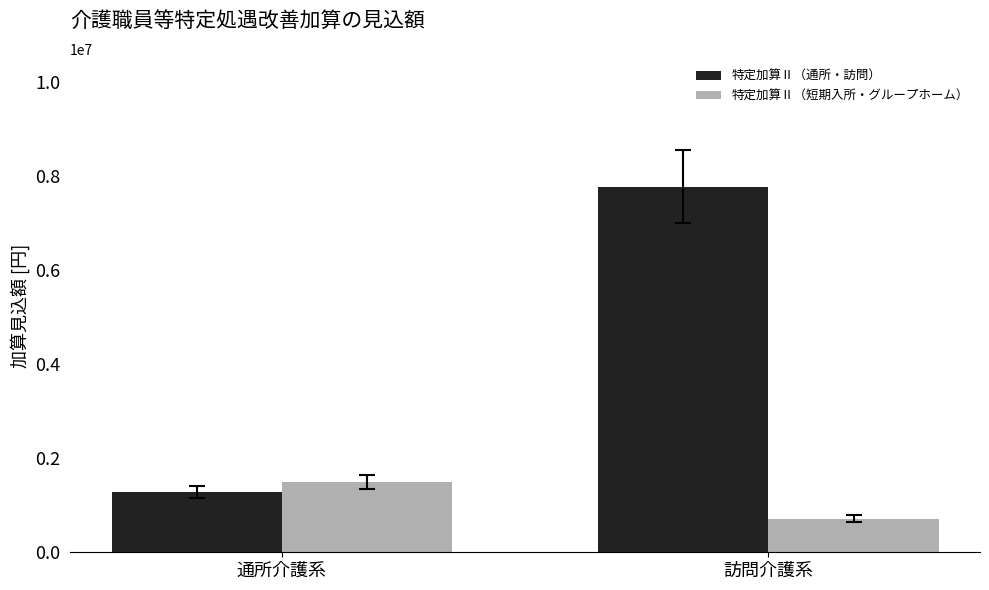

The 特定加算Ⅱ（通所・訪問） series shows 1291056 at 通所介護系. True or false?

True